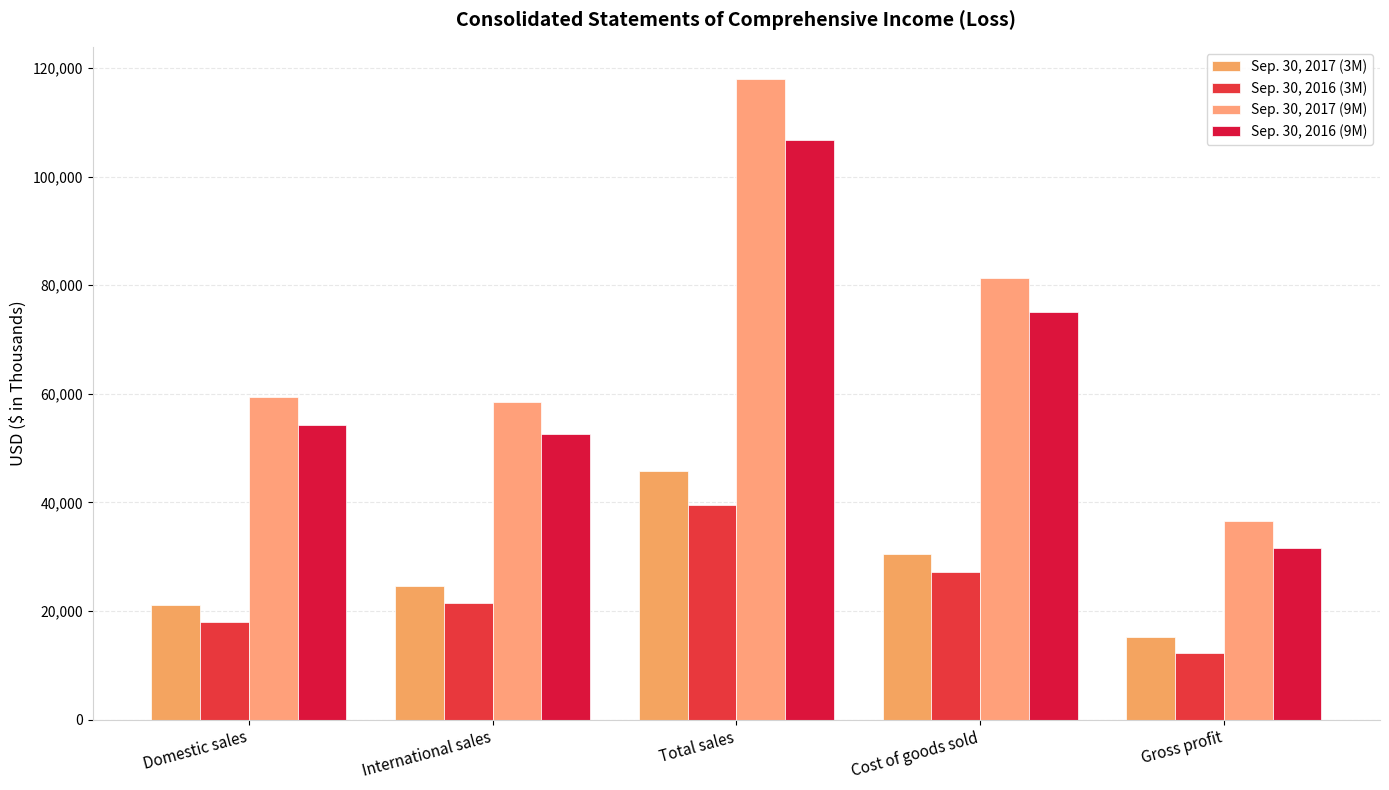

What is the difference between the second highest and minimum values in the Sep. 30, 2017 (9M) series?

44766